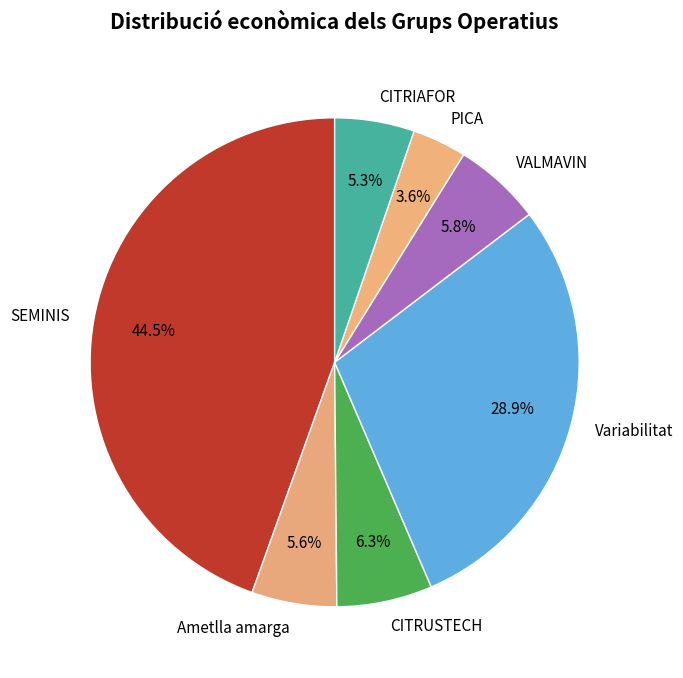

To the nearest percent, what is the difference between the largest and smallest slice percentages?

41%